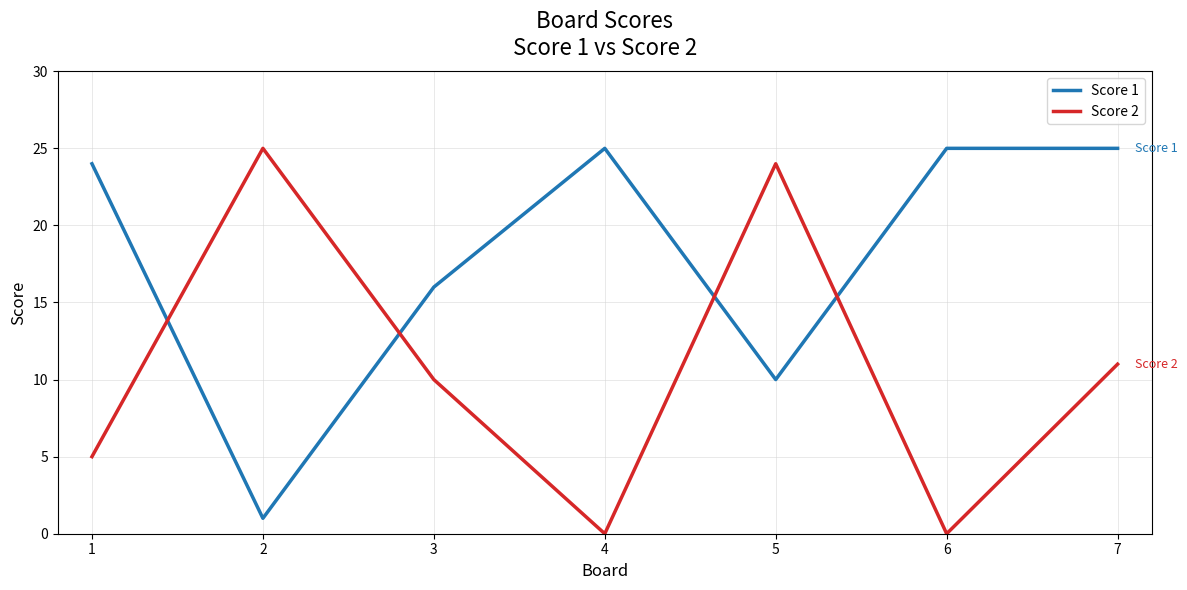

The value of Score 2 at 1 is 2. True or false?

False